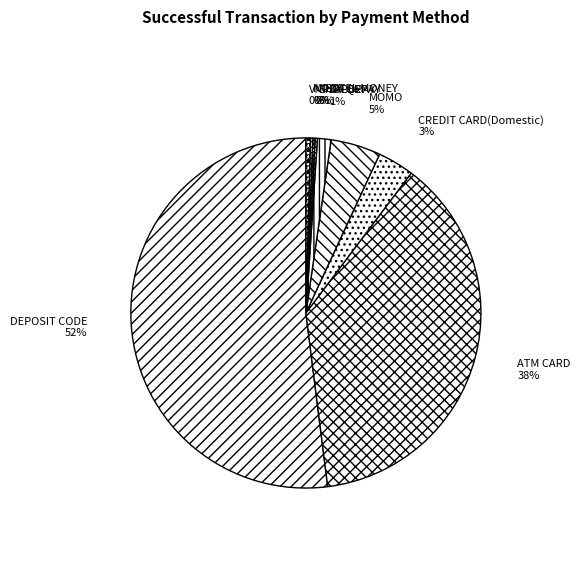

Which has a higher value, ATM CARD or DEPOSIT CODE?

DEPOSIT CODE